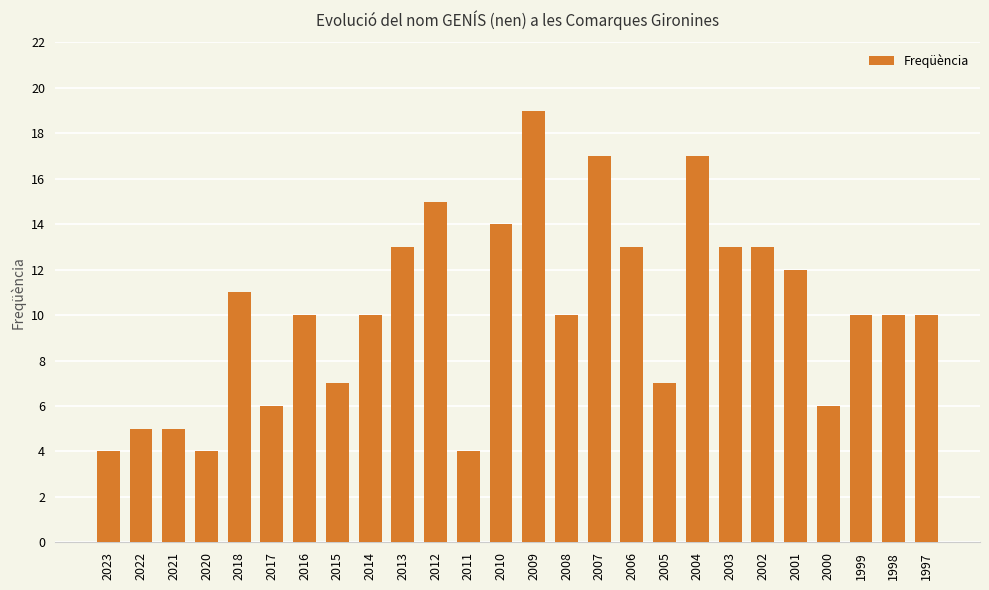

Where is the data nearest to the value 11?

2018